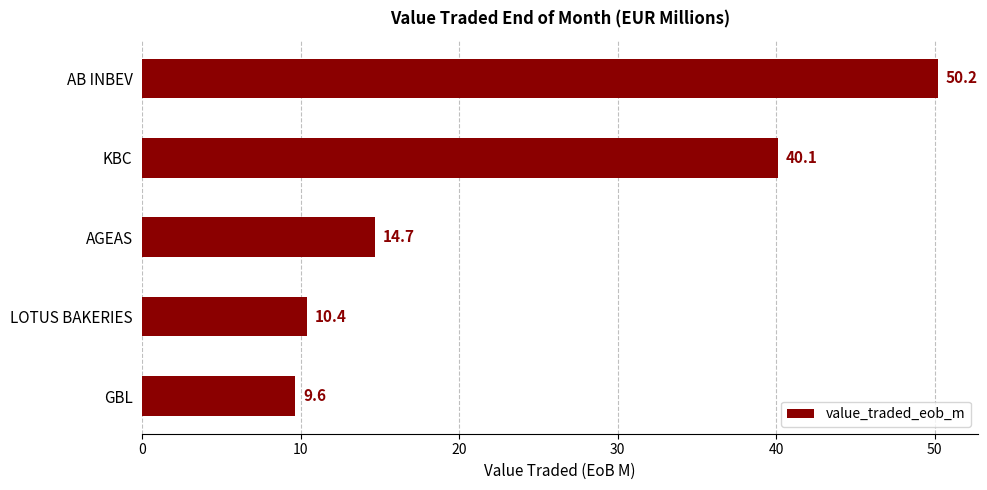

How many data points are less than 14?

2